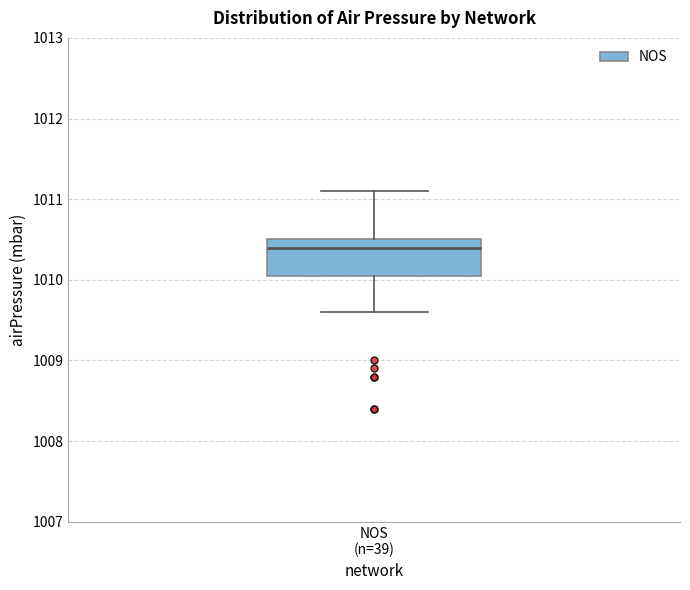

Where is the upper edge of the box for NOS (n=39) on the y-axis? The values are not printed on the chart, so give them approximately, as read against the axis.

1010.5